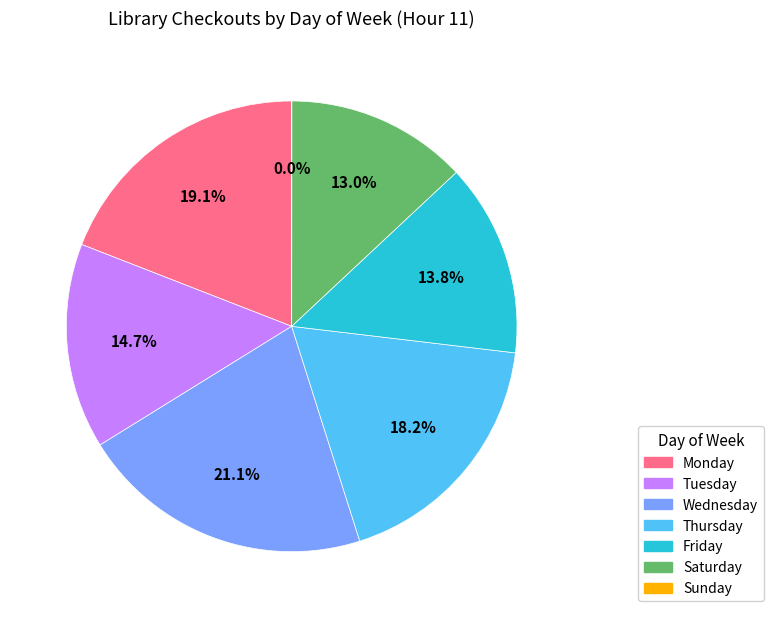

Which category has the biggest portion of the pie?

Wednesday